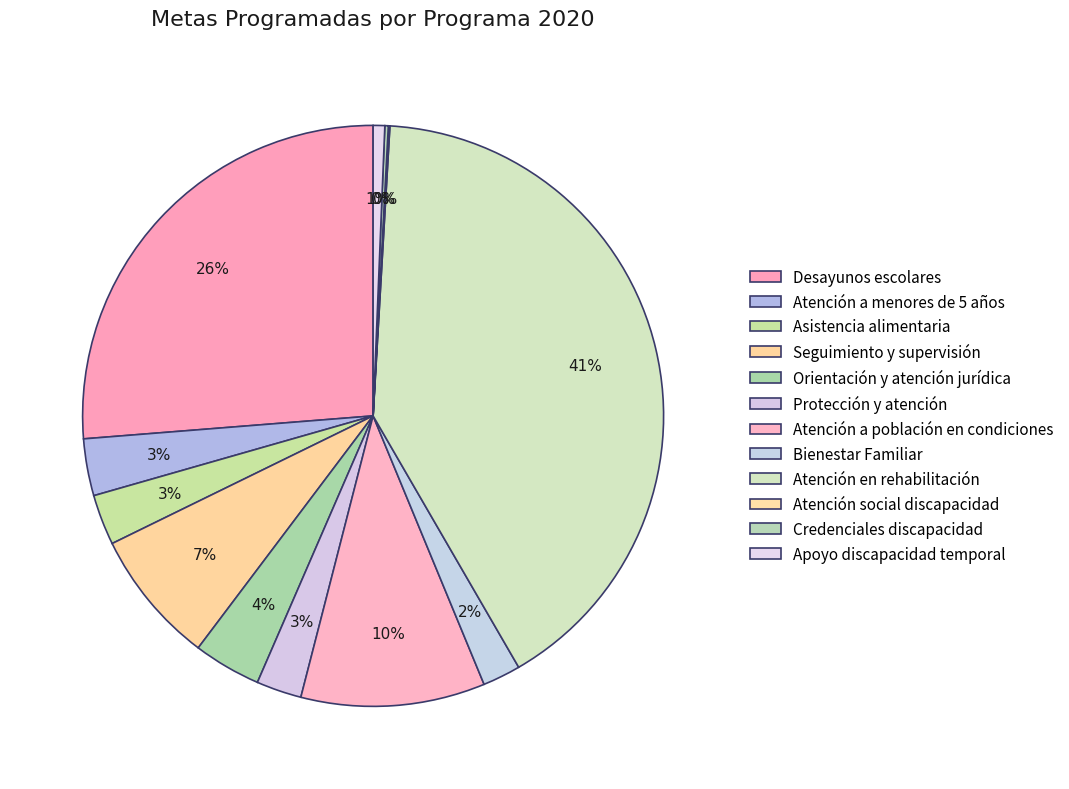

Does any single category account for the majority?

No